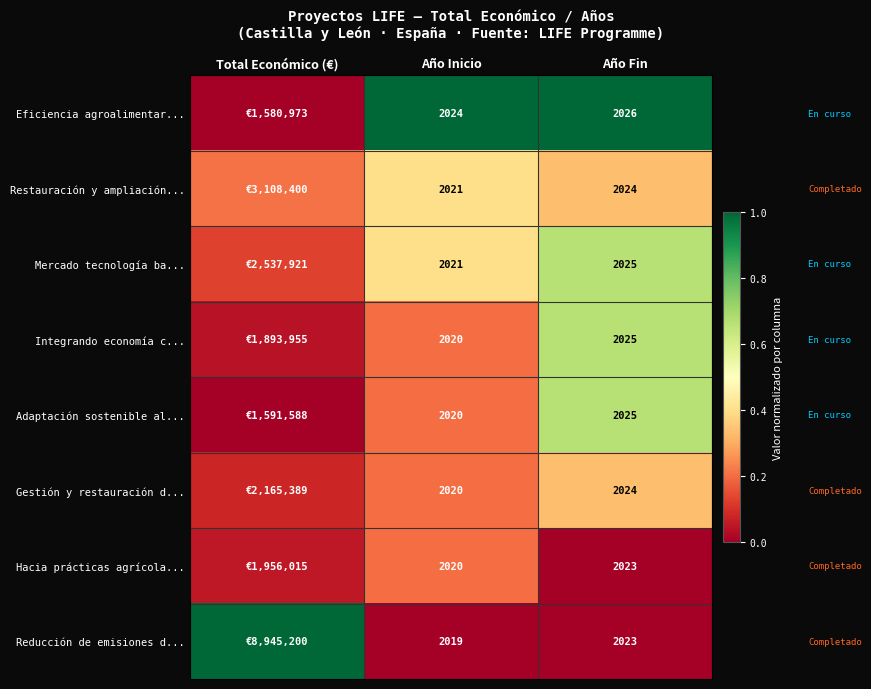

At which label is Reducción de emisiones d... closest to 0?

Año Inicio